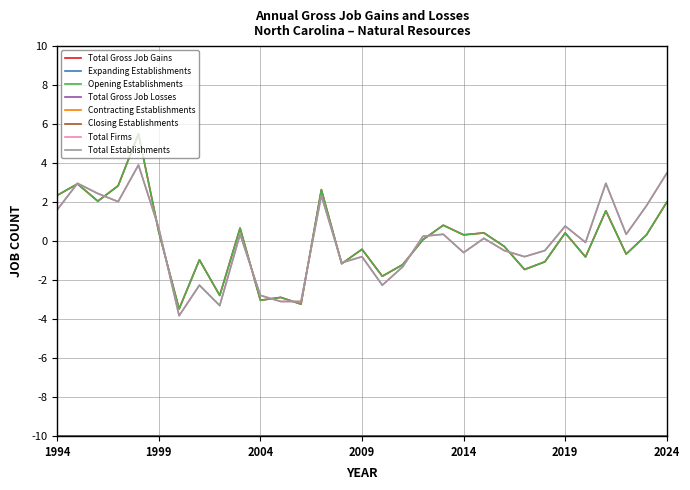

True or false: Opening Establishments has more than 0 interior local peaks.

True